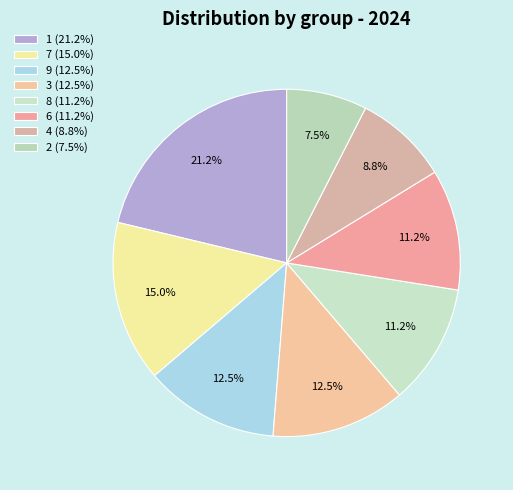

How many segments does this pie chart have?

8